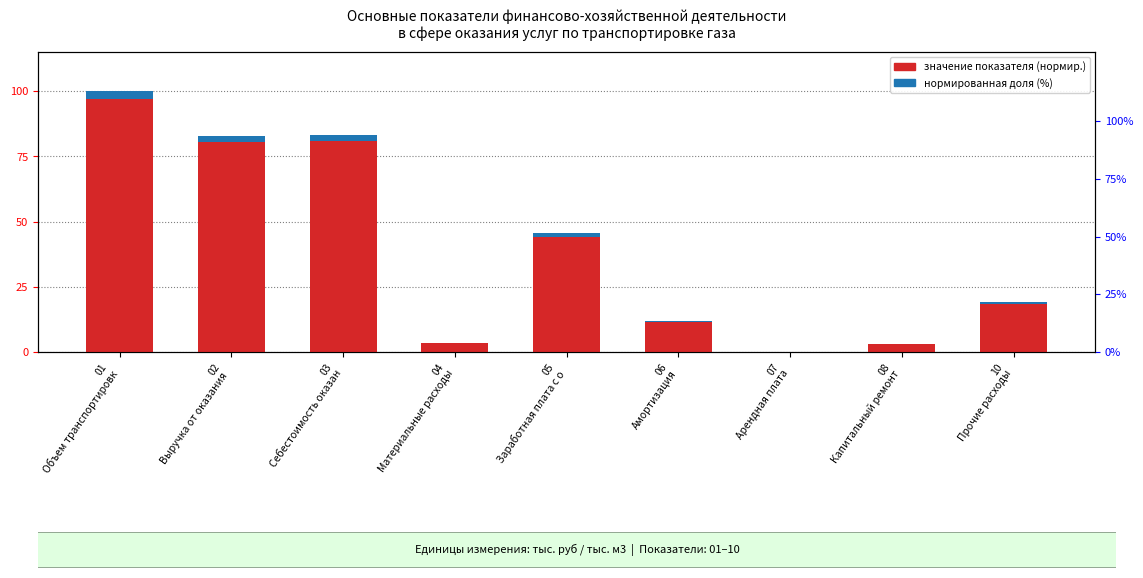

What is the difference between the значение показателя values at 03
Себестоимость оказан and 04
Материальные расходы?

79.8